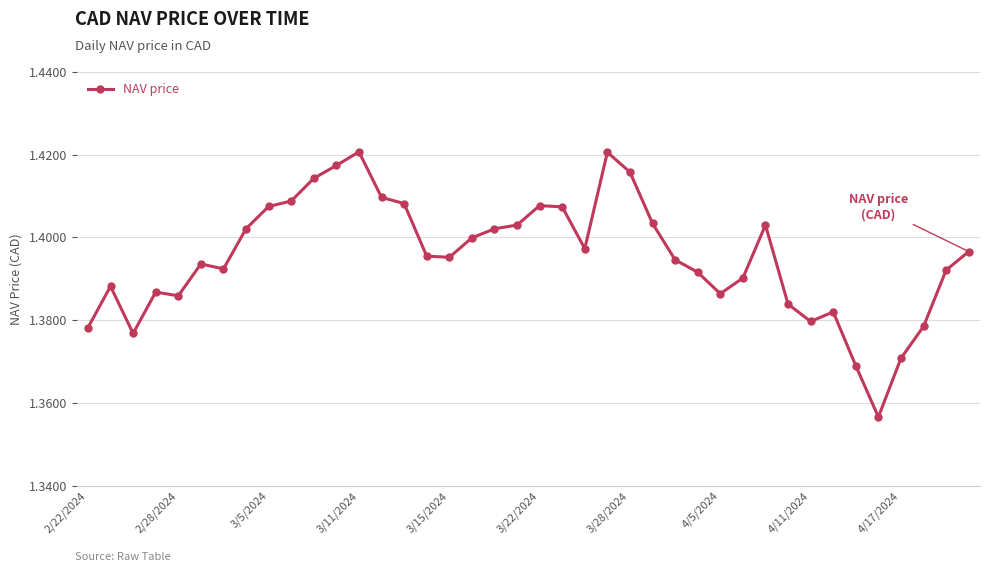

True or false: the data has more than 1 interior local peaks.

True